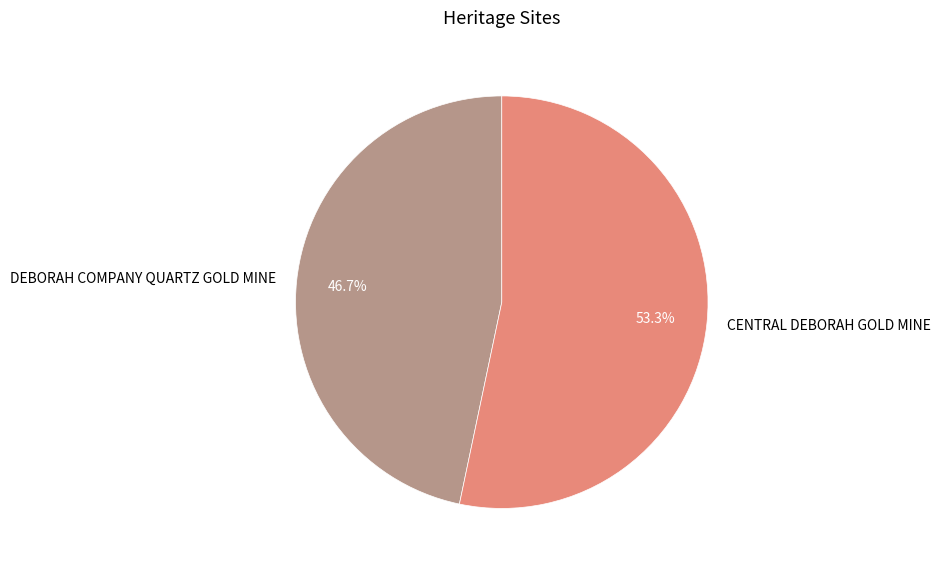

True or false: DEBORAH COMPANY QUARTZ GOLD MINE accounts for 37% of the total.

False